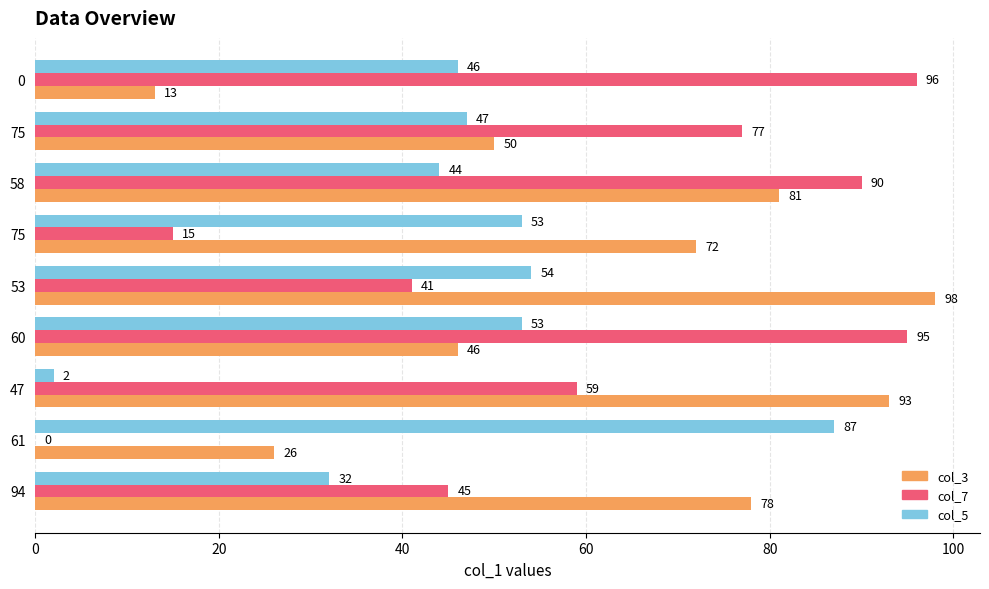

What is the value of the col_3 bar at the 1st from the left?

78